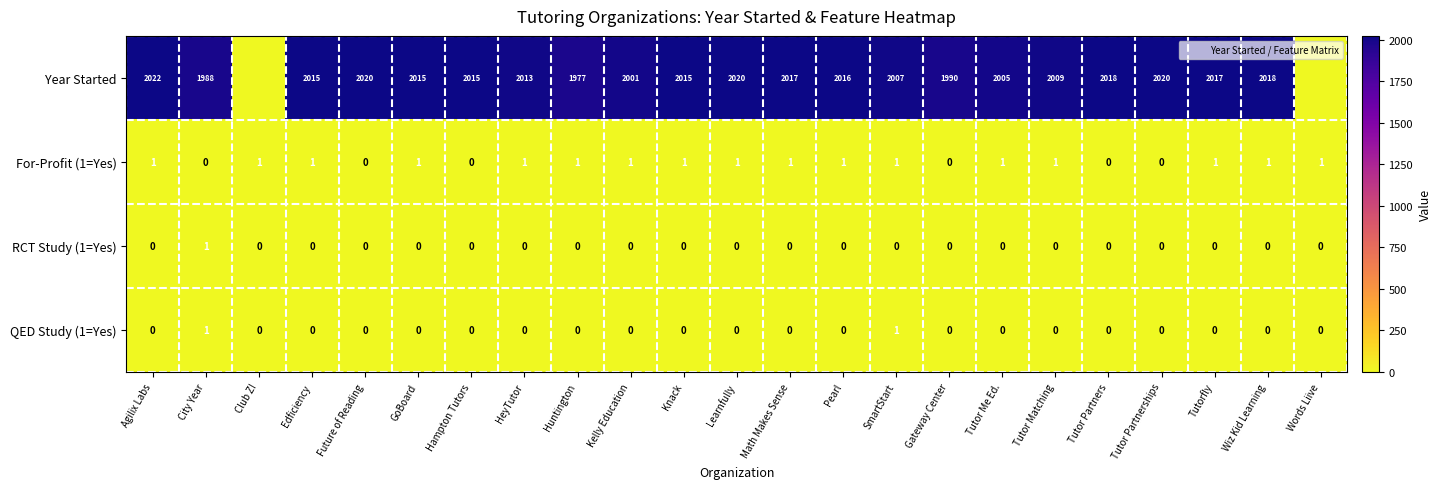

How many data points in QED Study (1=Yes) are above 0?

2